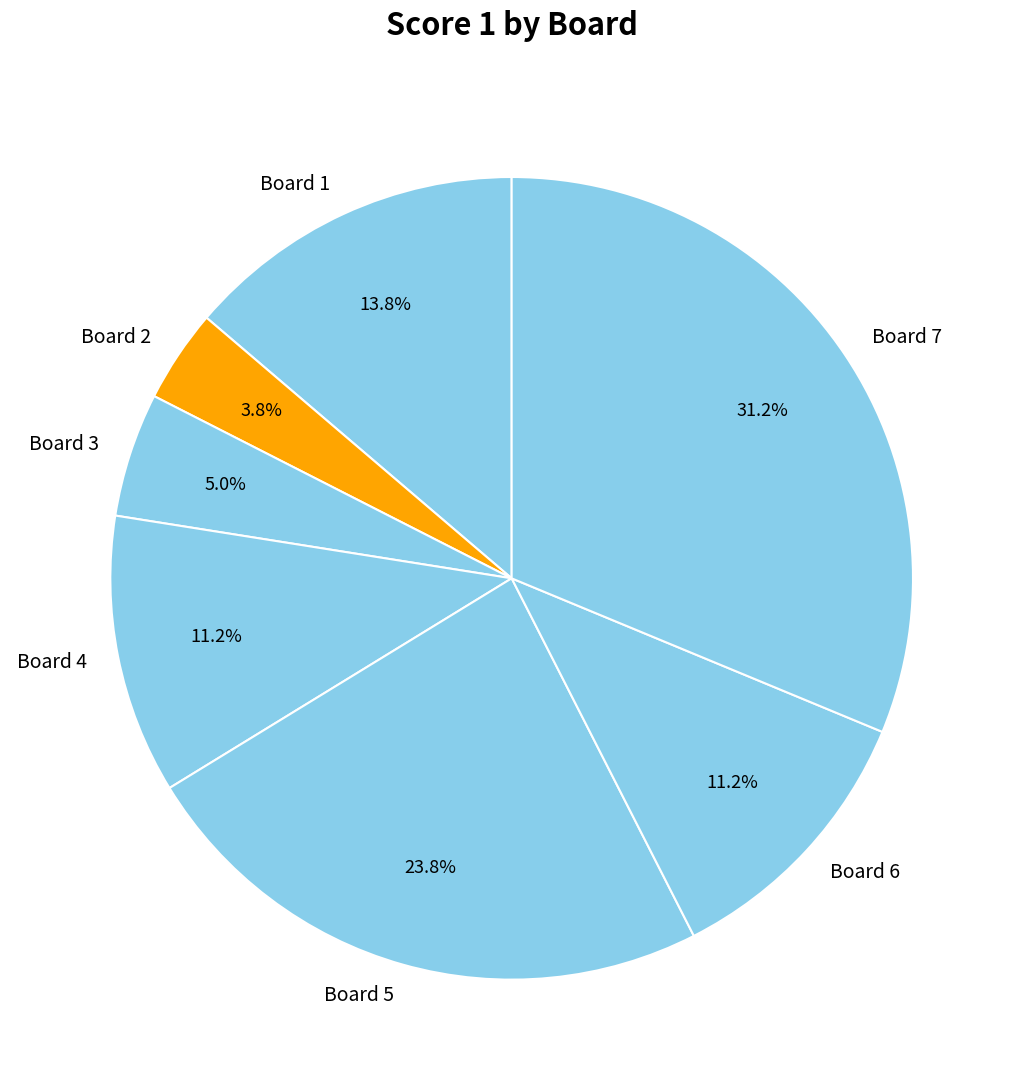

Is there any slice that represents more than half of the pie?

No